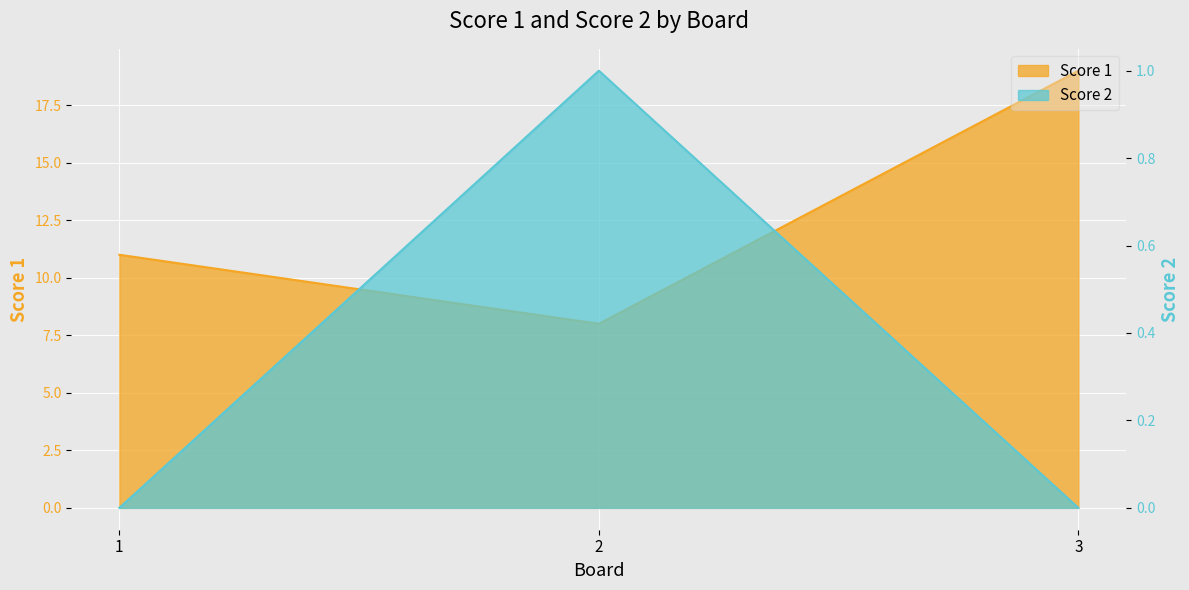

At 2, list the series in order from largest to smallest.

Score 1, Score 2